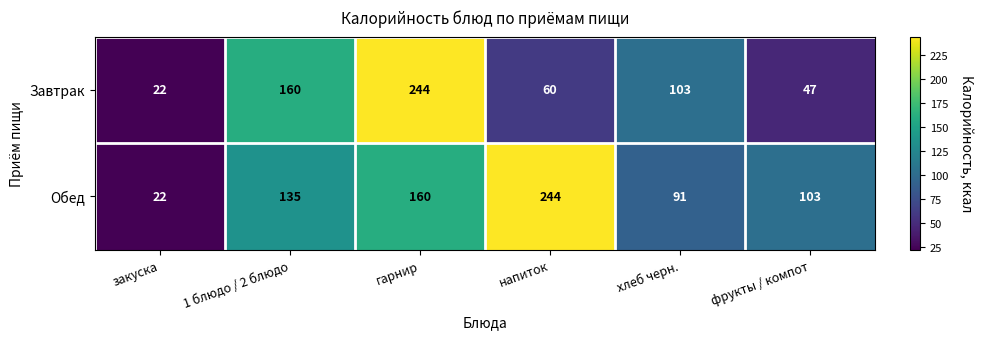

List the labels in order of Обед value, smallest first.

закуска, хлеб черн., фрукты / компот, 1 блюдо / 2 блюдо, гарнир, напиток